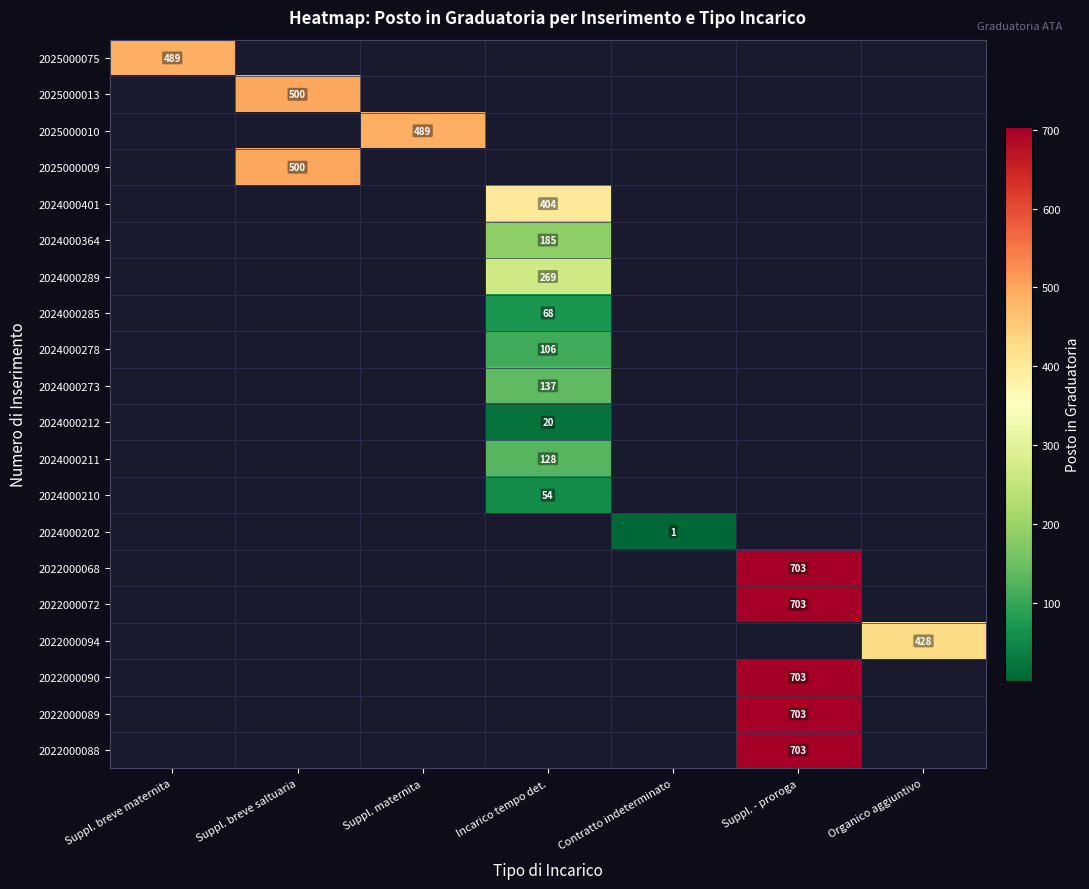

The value of 2022000068 at Suppl. - proroga is 1234. True or false?

False